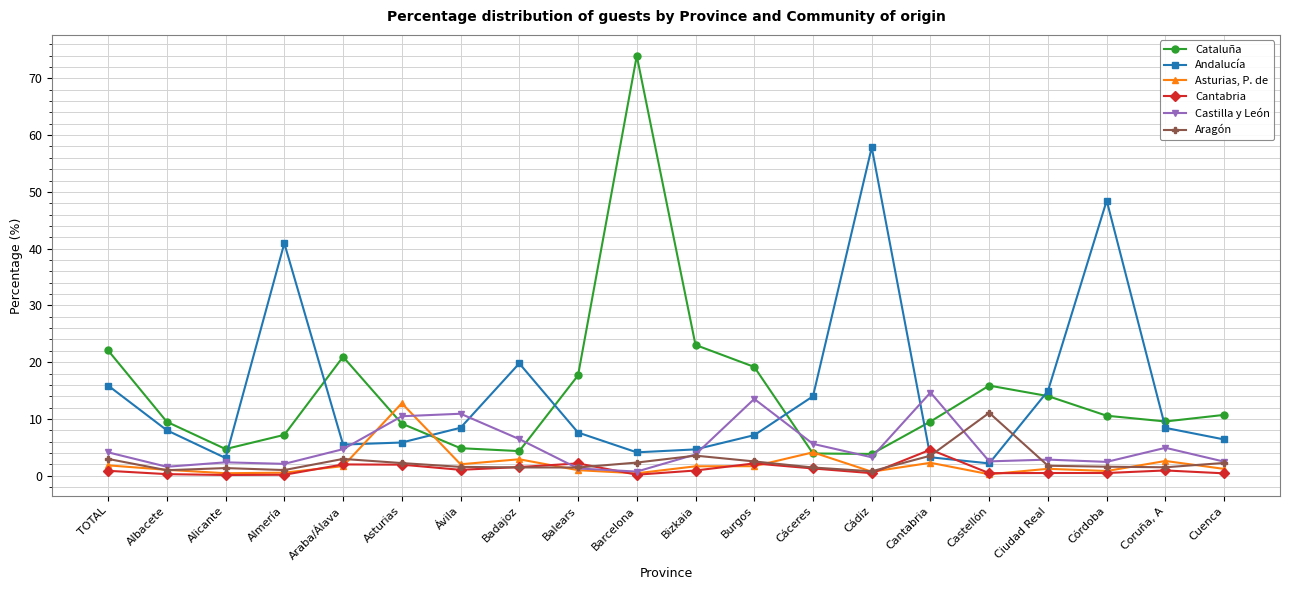

What is the difference between the highest and lowest values at Asturias?

10.8